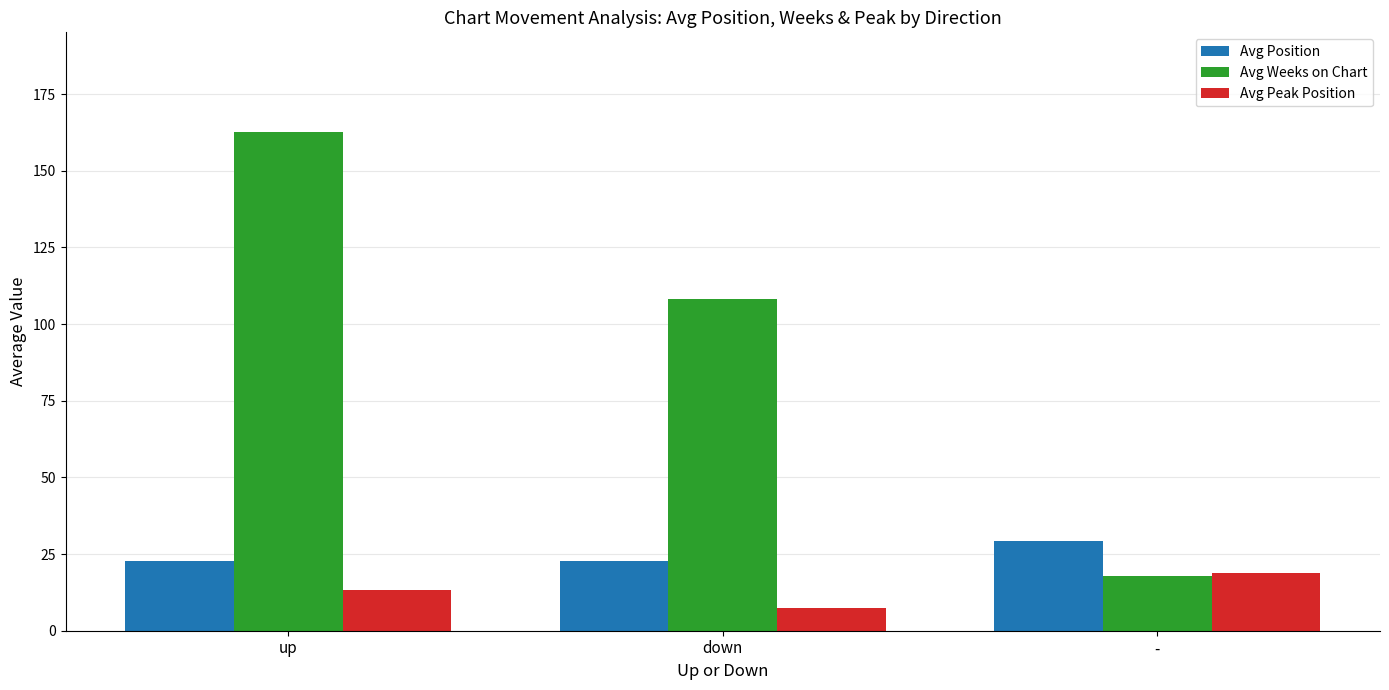

True or false: Avg Peak Position has a value of 18.7 at -.

True